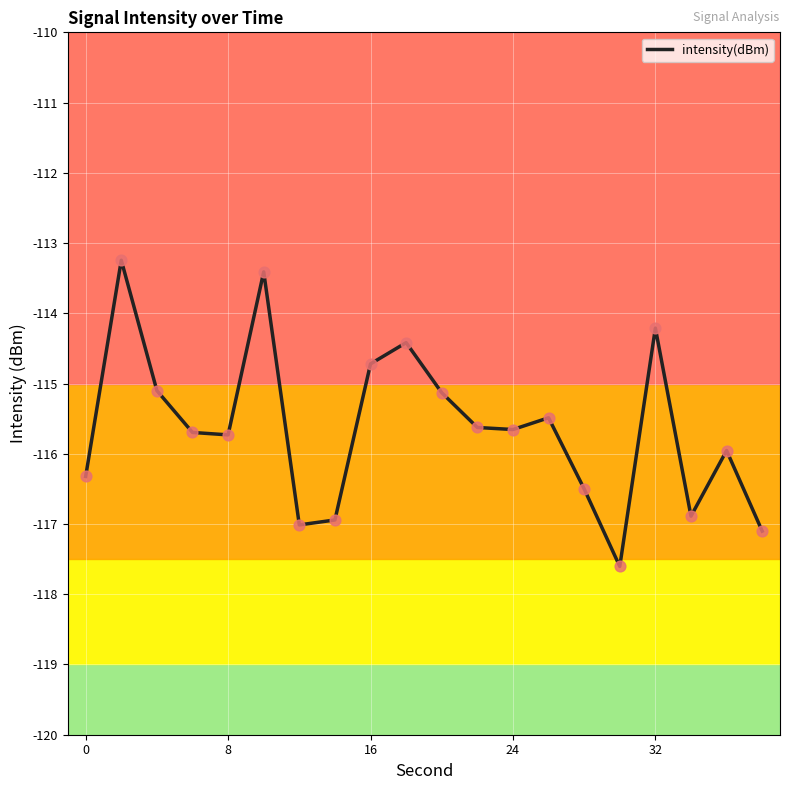

What is the smallest value displayed?

-117.6